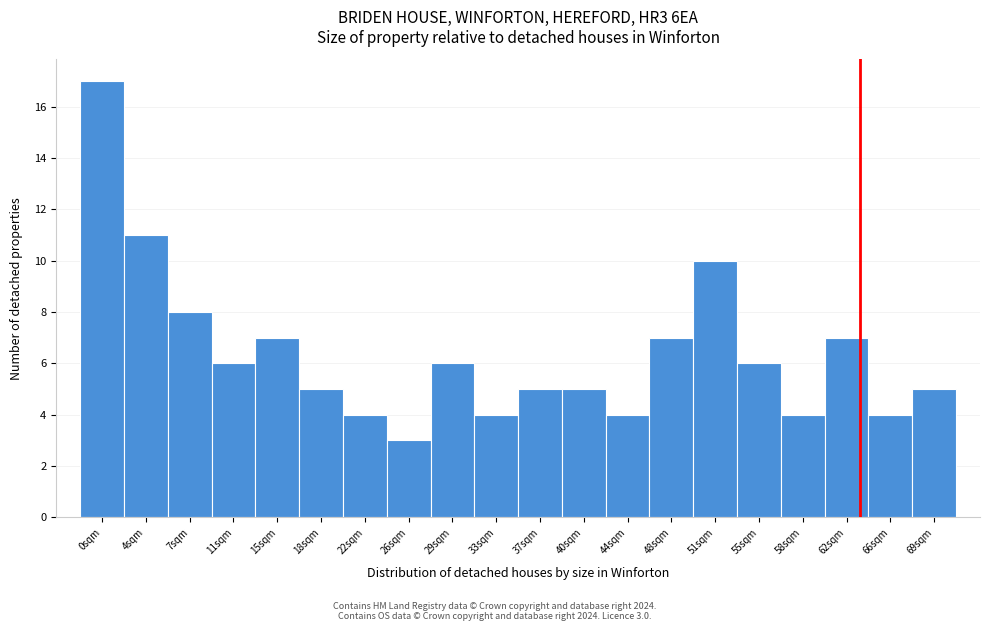

Reading left to right, transcribe all the data shown in this chart.

0sqm=17	4sqm=11	7sqm=8	11sqm=6	15sqm=7	18sqm=5	22sqm=4	26sqm=3	29sqm=6	33sqm=4	37sqm=5	40sqm=5	44sqm=4	48sqm=7	51sqm=10	55sqm=6	58sqm=4	62sqm=7	66sqm=4	69sqm=5